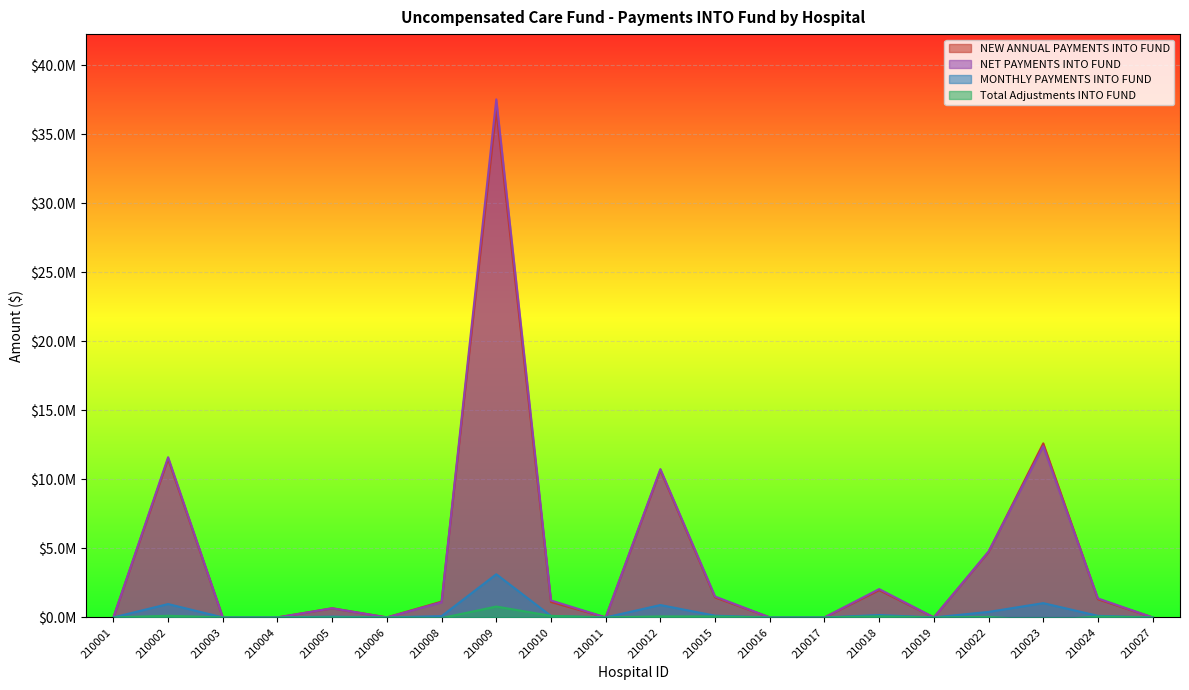

At which label does MONTHLY PAYMENTS INTO FUND first exceed 90982?

210002